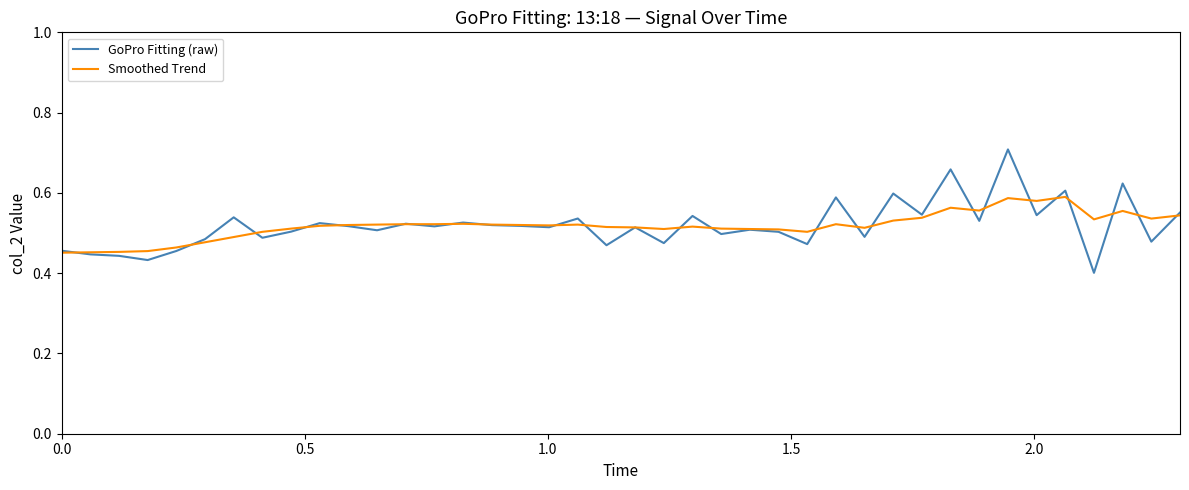

What are all the series names shown in the legend?

GoPro Fitting (raw), Smoothed Trend